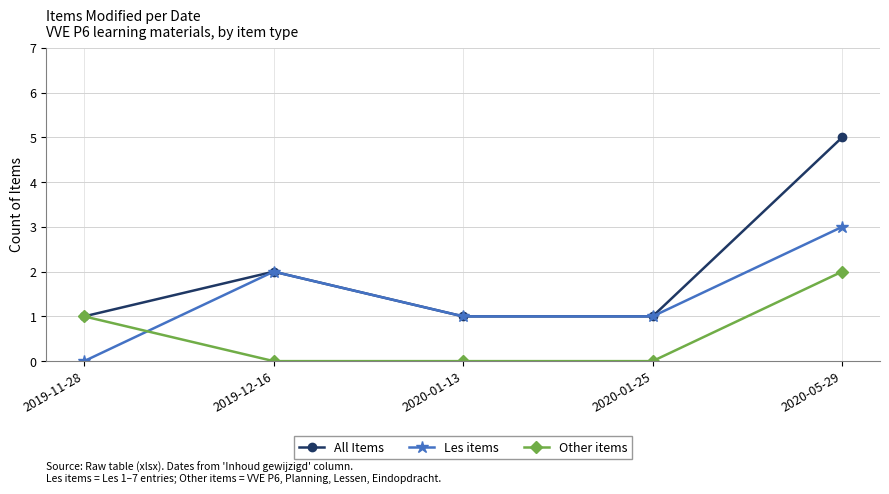

Which series has the largest range (max minus min)?

All Items